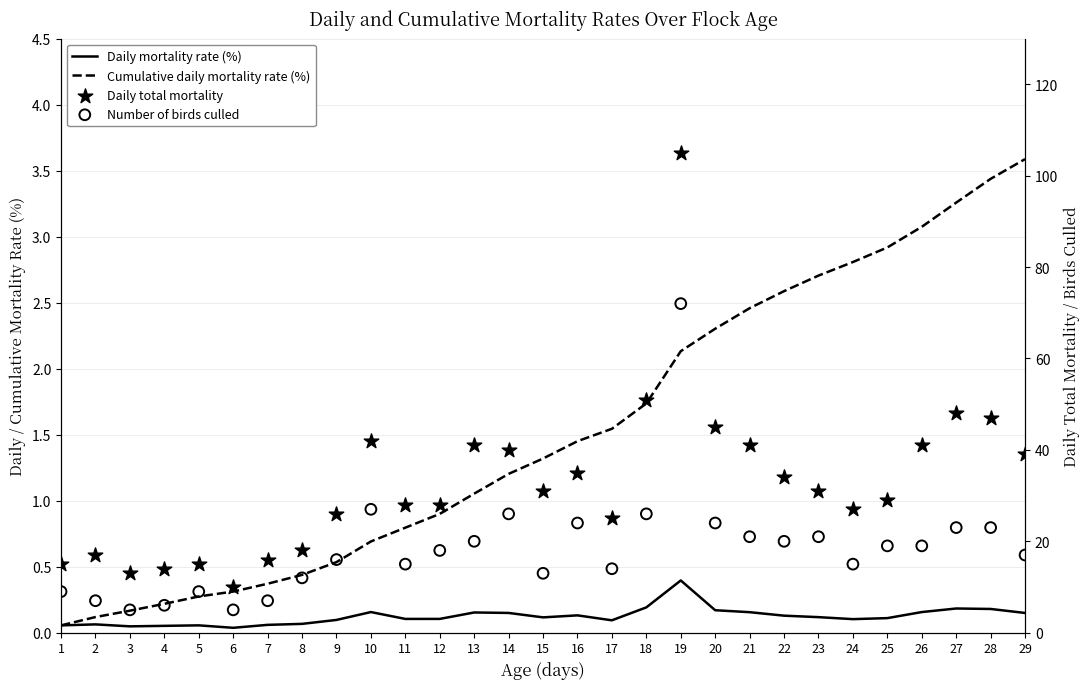

What is the total value across all series at 10?

69.8